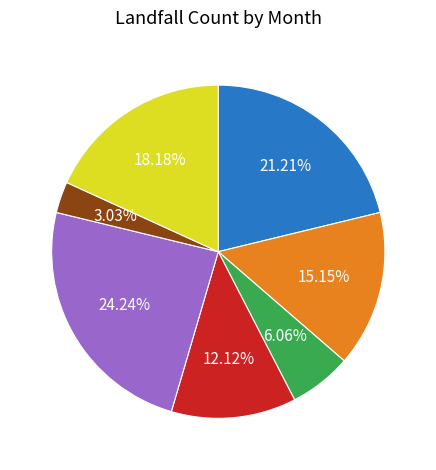

How many slices are in this pie chart?

7